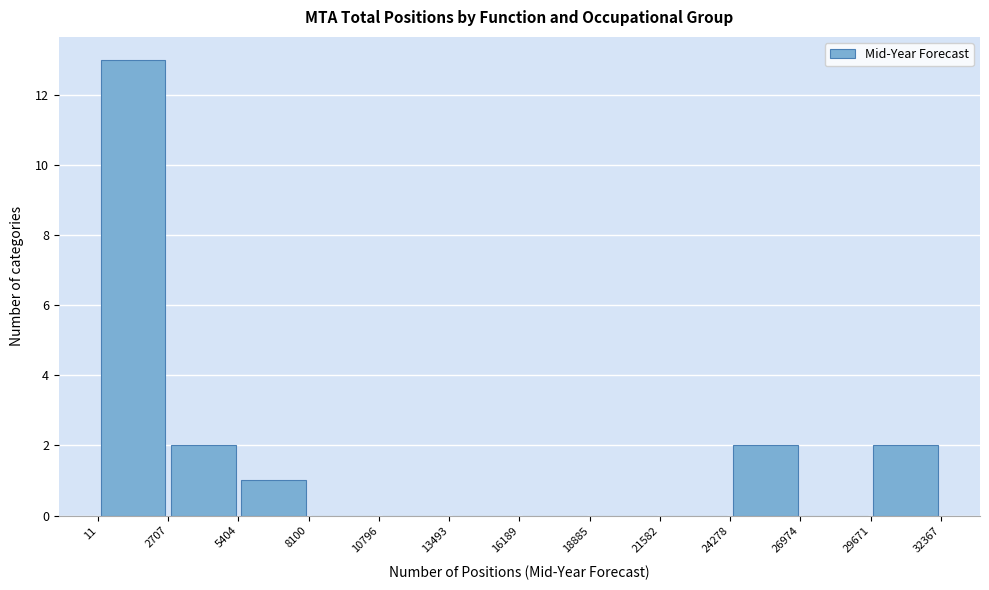

Reading left to right, list every bar in this chart as the range it spans on the x-axis followed by its height. The values are not printed on the chart, so give them approximately, as read against the axis.

11 to 2707: 13
2707 to 5404: 2
5404 to 8100: 1
8100 to 10796: 0
10796 to 13493: 0
13493 to 16189: 0
16189 to 18885: 0
18885 to 21582: 0
21582 to 24278: 0
24278 to 26974: 2
26974 to 29671: 0
29671 to 32367: 2